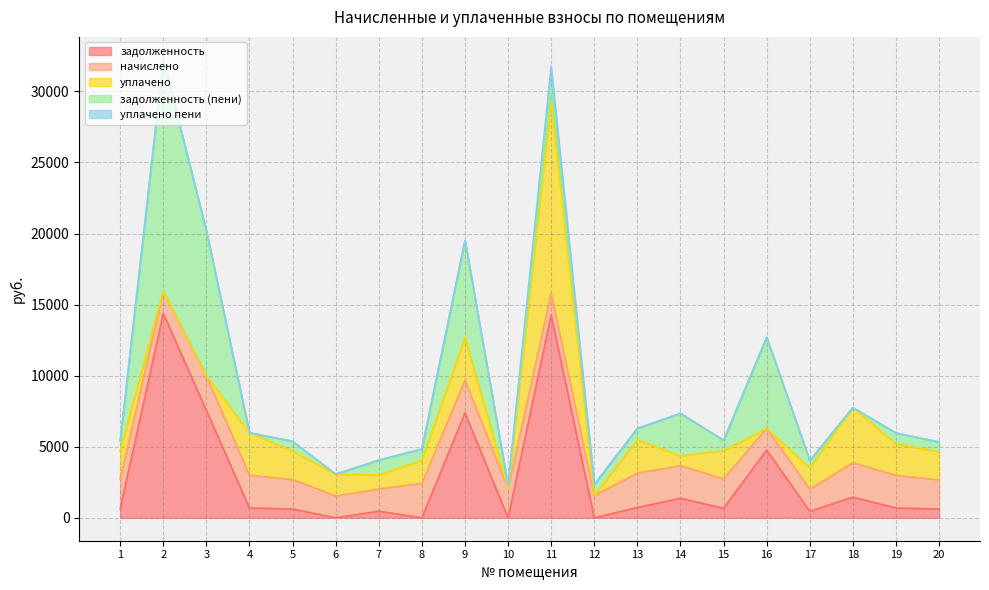

What is the difference between the highest and lowest values at 19?

2293.7